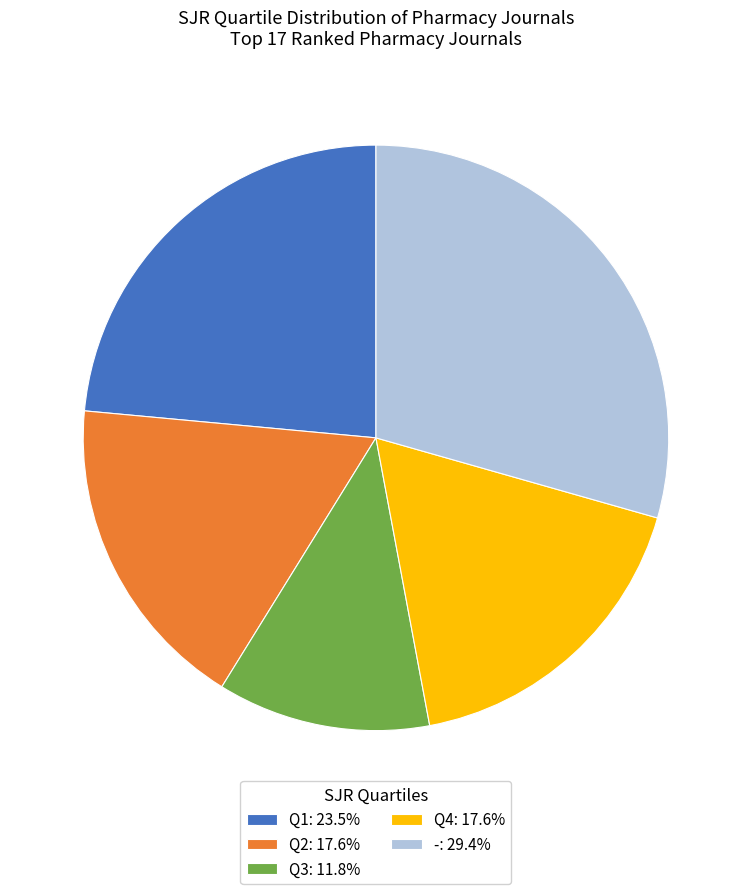

Approximately how many times larger is the value at Q3: 11.8% compared to Q4: 17.6%?

0.7